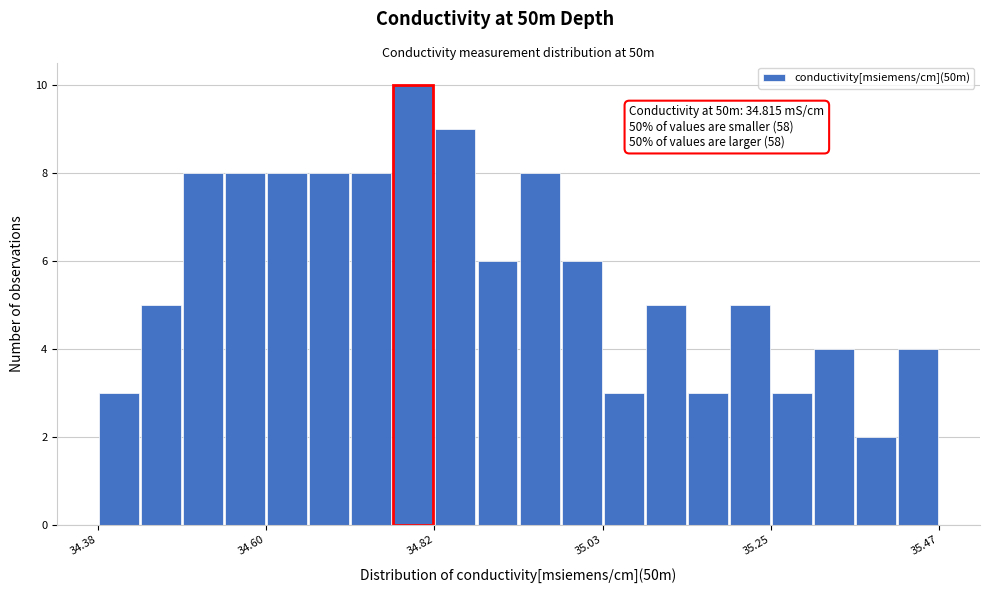

Around what value on the x-axis is the tallest bar? Give the approximate position of its centre, as read against the axis.

34.80